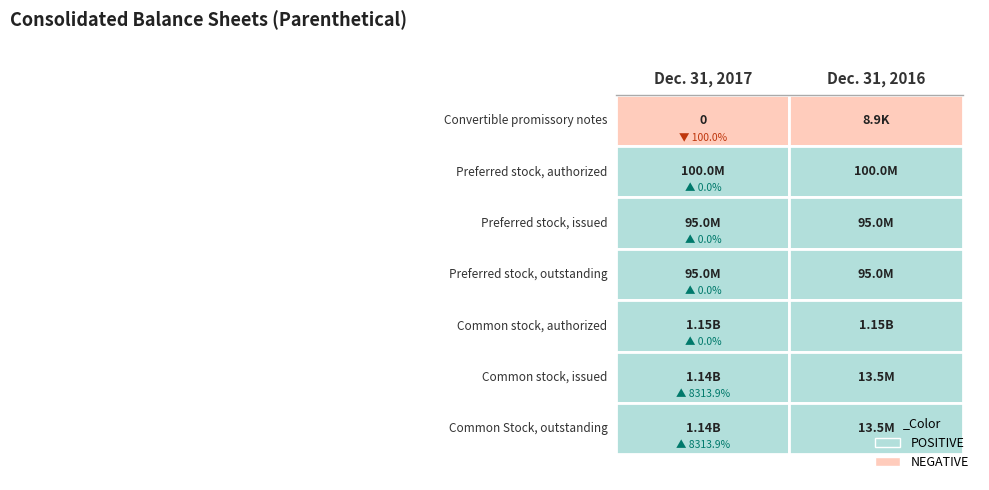

Between 0 and 1, which series saw the biggest shift?

Common stock, issued